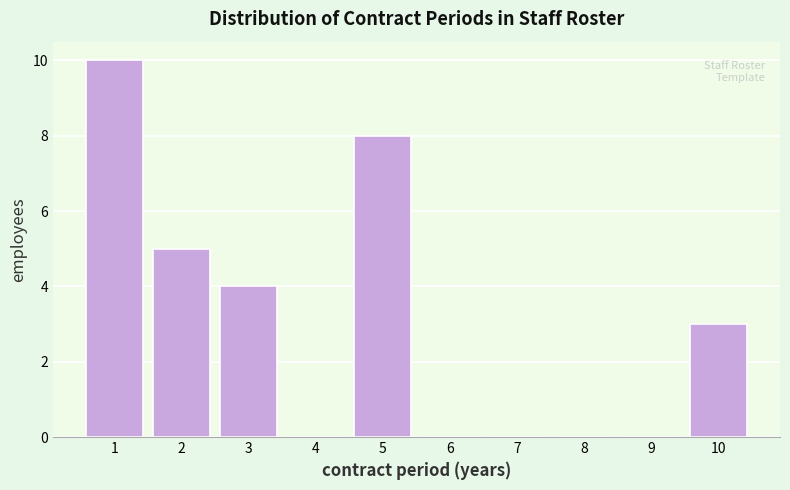

Reading right to left, extract all data points from this chart.

10=3	9=0	8=0	7=0	6=0	5=8	4=0	3=4	2=5	1=10